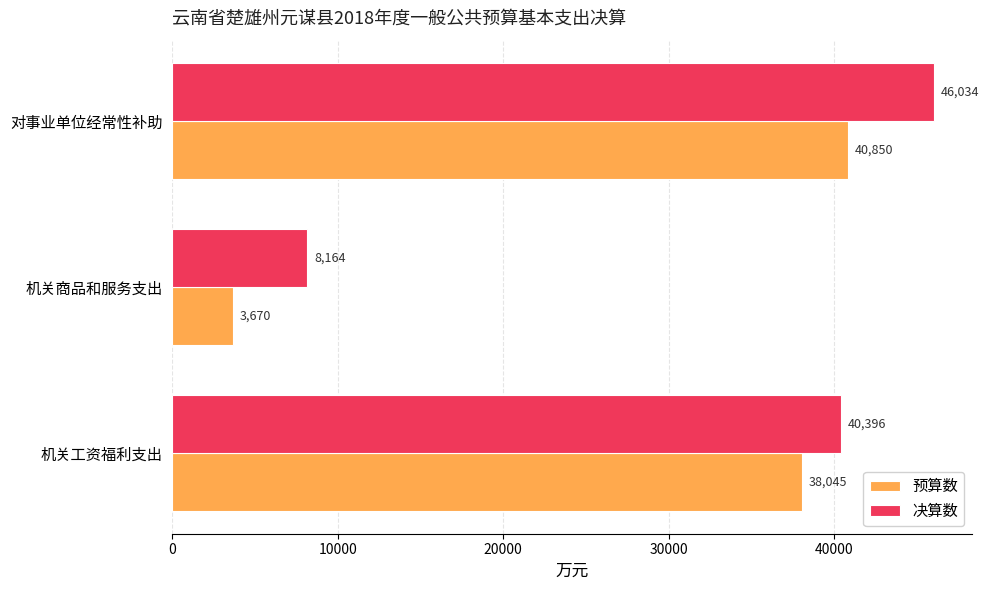

What is the total value across all series at 机关商品和服务支出?

11834